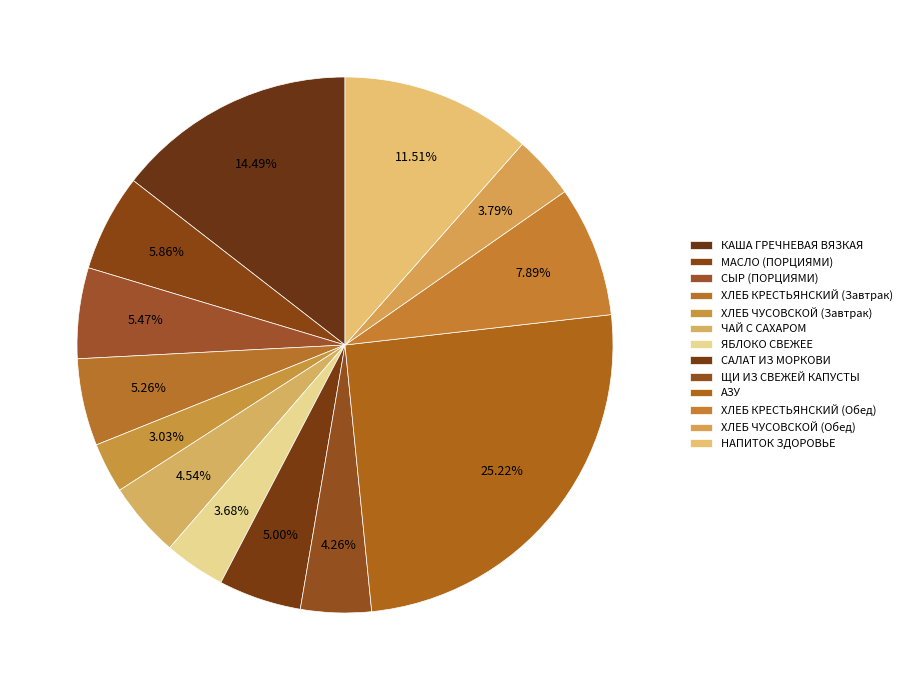

Is it true that ЩИ ИЗ СВЕЖЕЙ КАПУСТЫ is 1% of the pie?

False